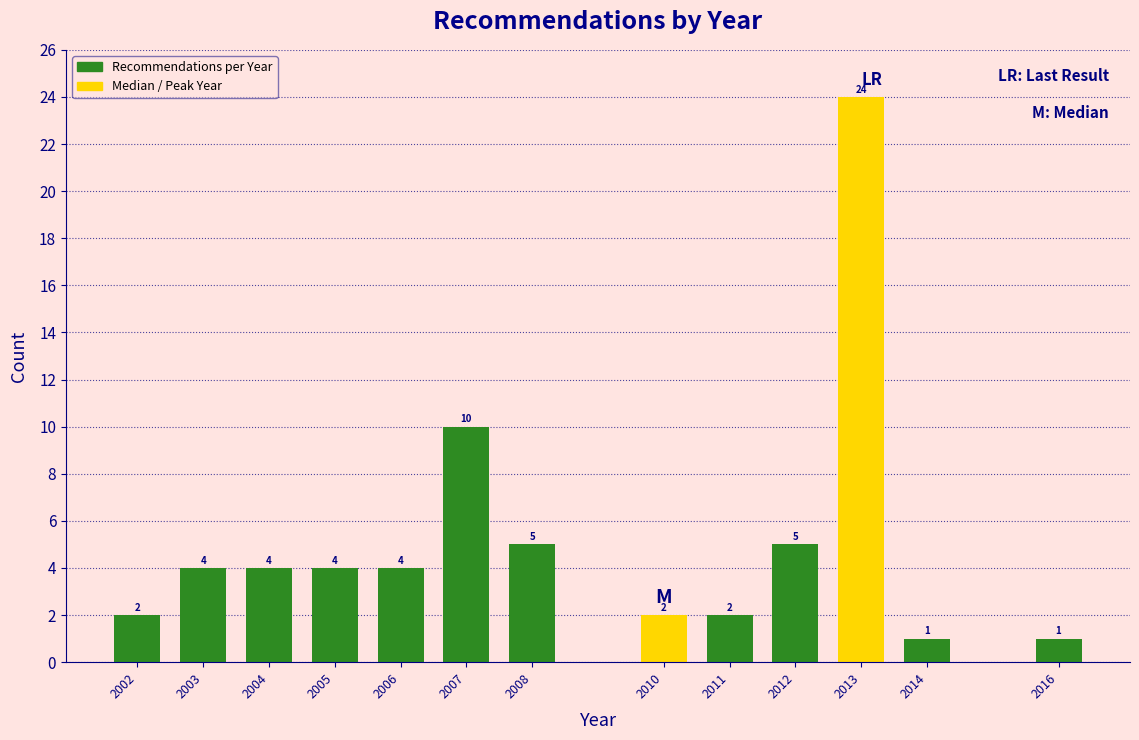

Reading right to left, transcribe all the data shown in this chart.

1	1	24	5	2	2	5	10	4	4	4	4	2